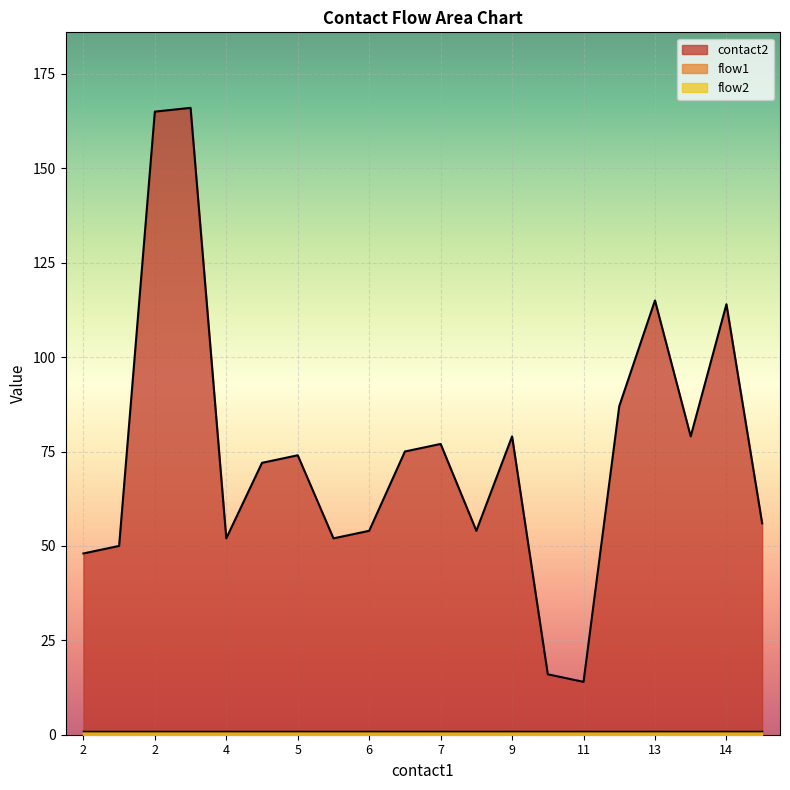

Reading left to right, extract all data points from this chart.

contact2: 2=48	2=50	2=165	2=166	4=52	5=72	5=74	6=52	6=54	7=75	7=77	8=54	9=79	10=16	11=14	12=87	13=115	14=79	14=114	16=56
flow1: 2=1	2=1	2=1	2=1	4=1	5=1	5=1	6=1	6=1	7=1	7=1	8=1	9=1	10=1	11=1	12=1	13=1	14=1	14=1	16=1
flow2: 2=1	2=1	2=1	2=1	4=1	5=1	5=1	6=1	6=1	7=1	7=1	8=1	9=1	10=1	11=1	12=1	13=1	14=1	14=1	16=1